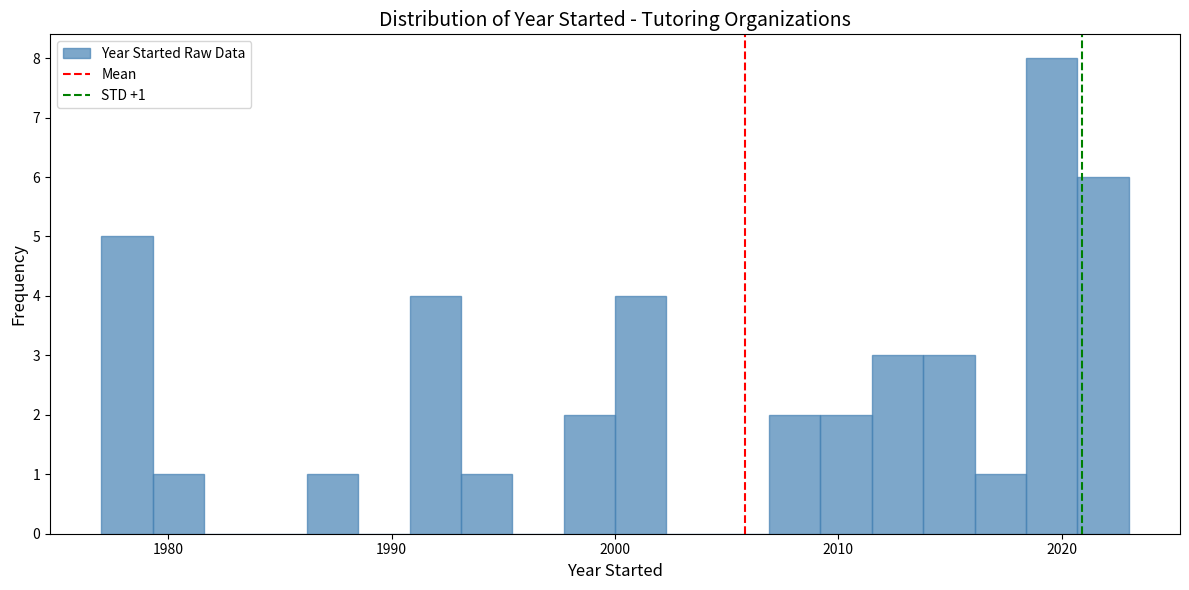

Around what value on the x-axis is the tallest bar? Give the approximate position of its centre, as read against the axis.

2020